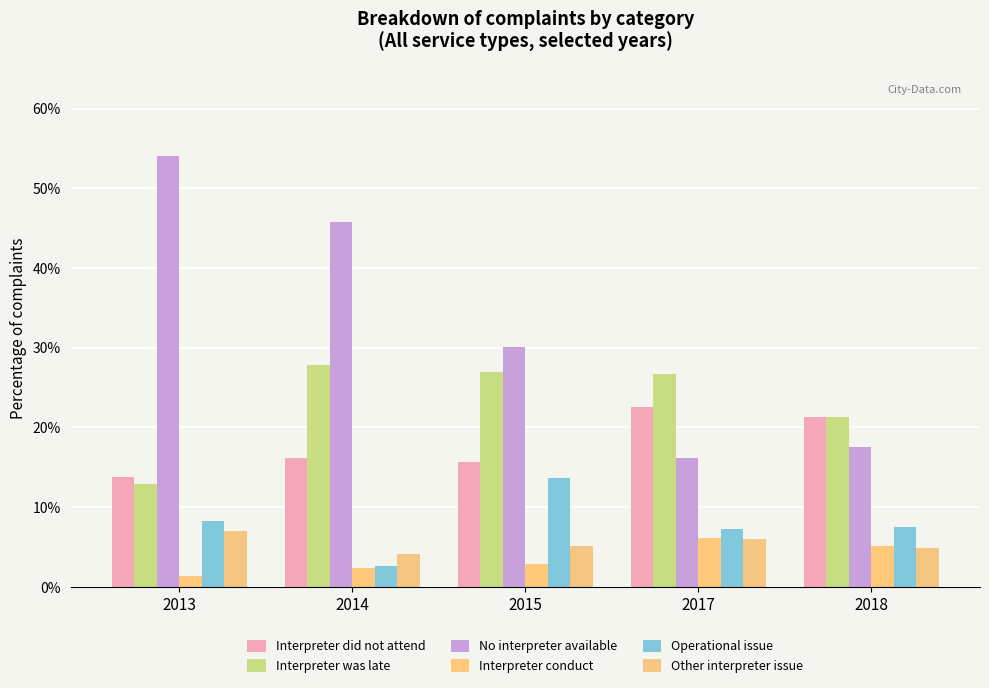

Does the chart contain stacked bars?

No